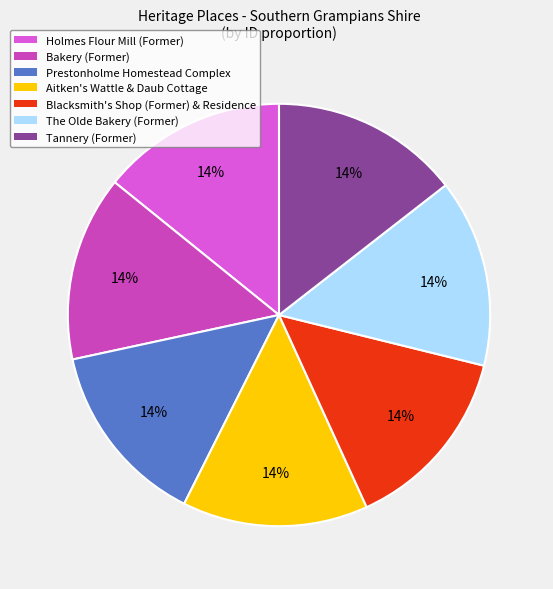

Is there a majority slice in this chart?

No